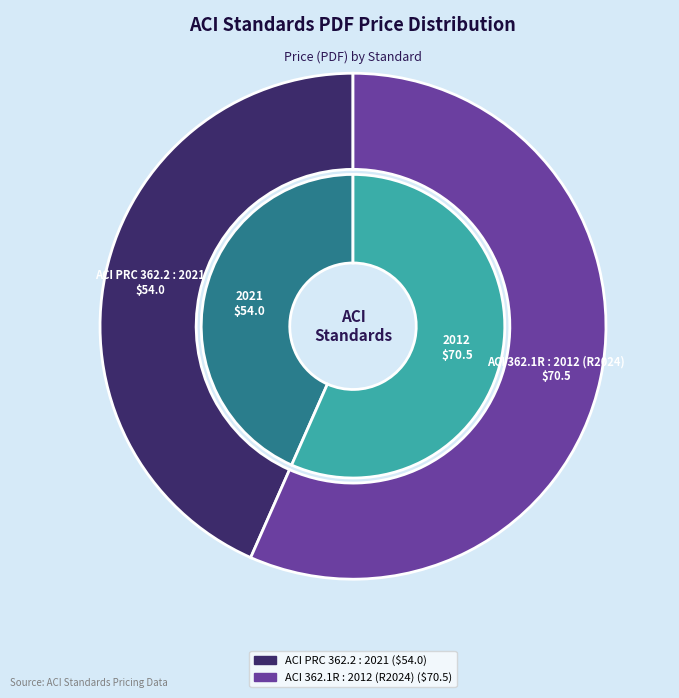

What is the change in value from ACI PRC 362.2 : 2021 to ACI 362.1R : 2012 (R2024)?

+16.5